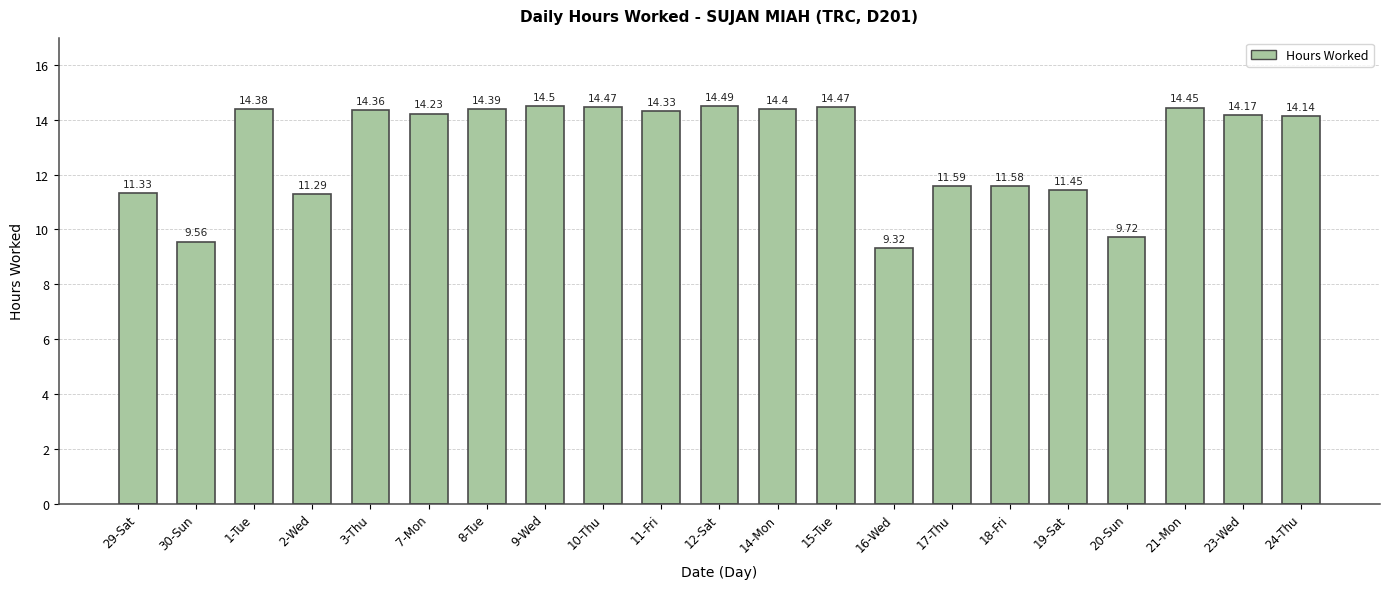

How many values are below 14?

8